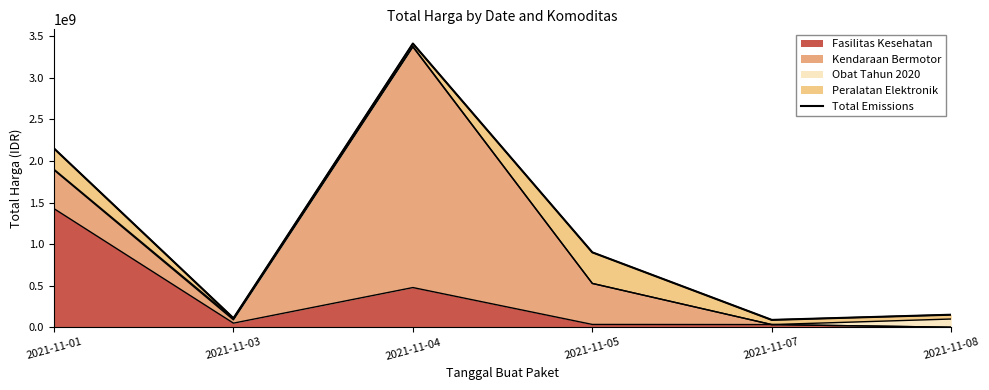

What is the average value?

1135035048